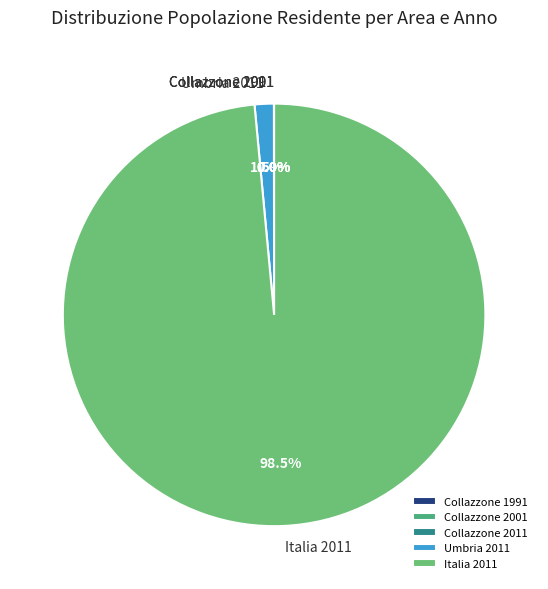

Which category has the biggest portion of the pie?

Italia 2011